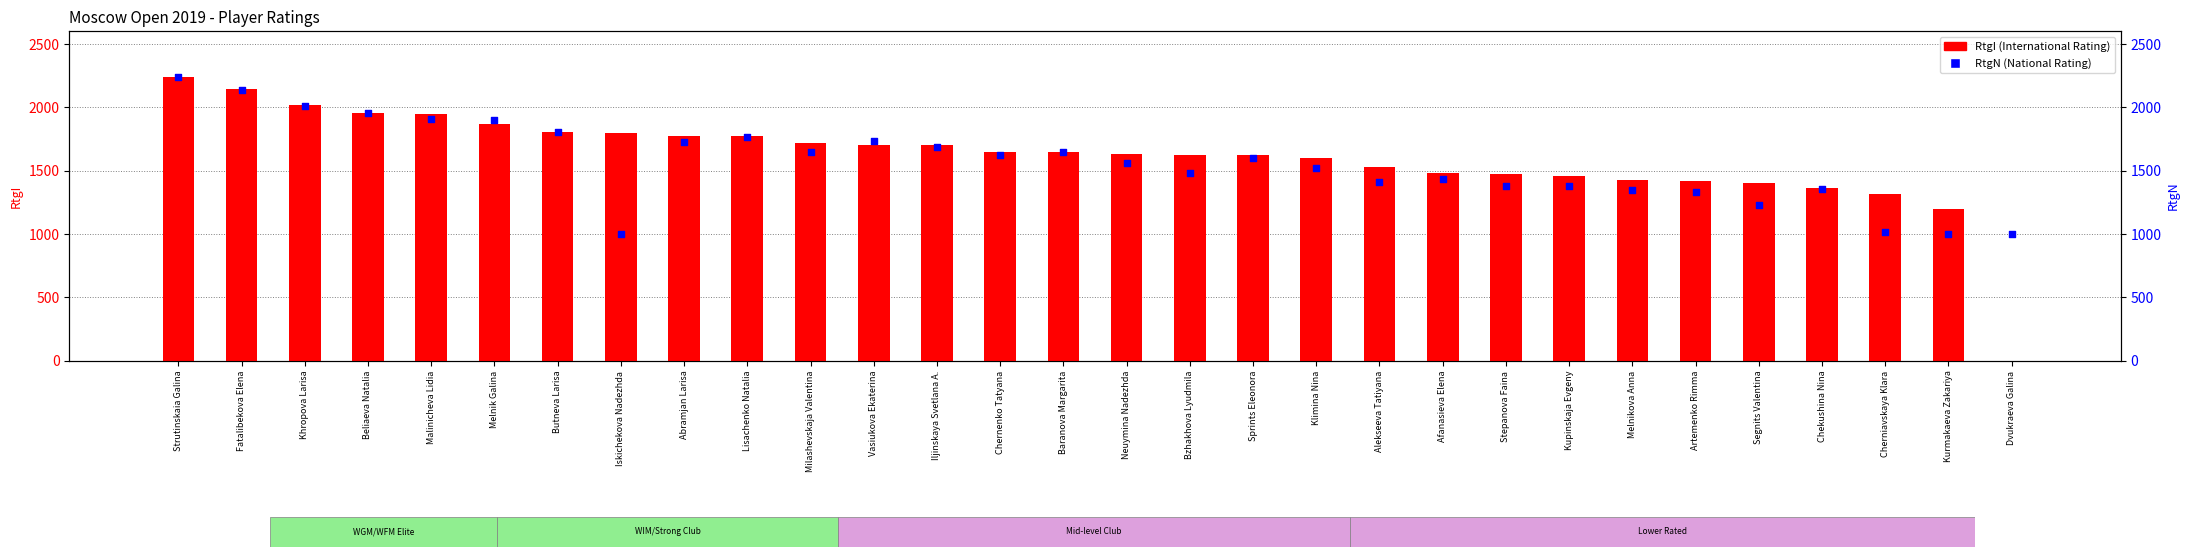

Which series reaches the maximum Y coordinate?

RtgN (National Rating)